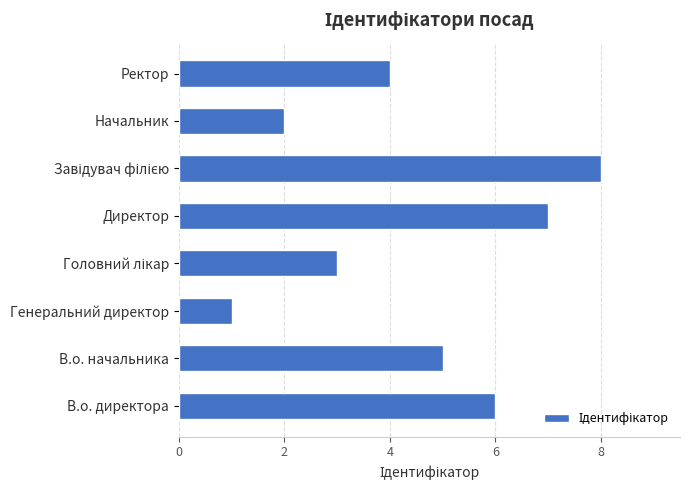

Are the bars horizontal?

Yes